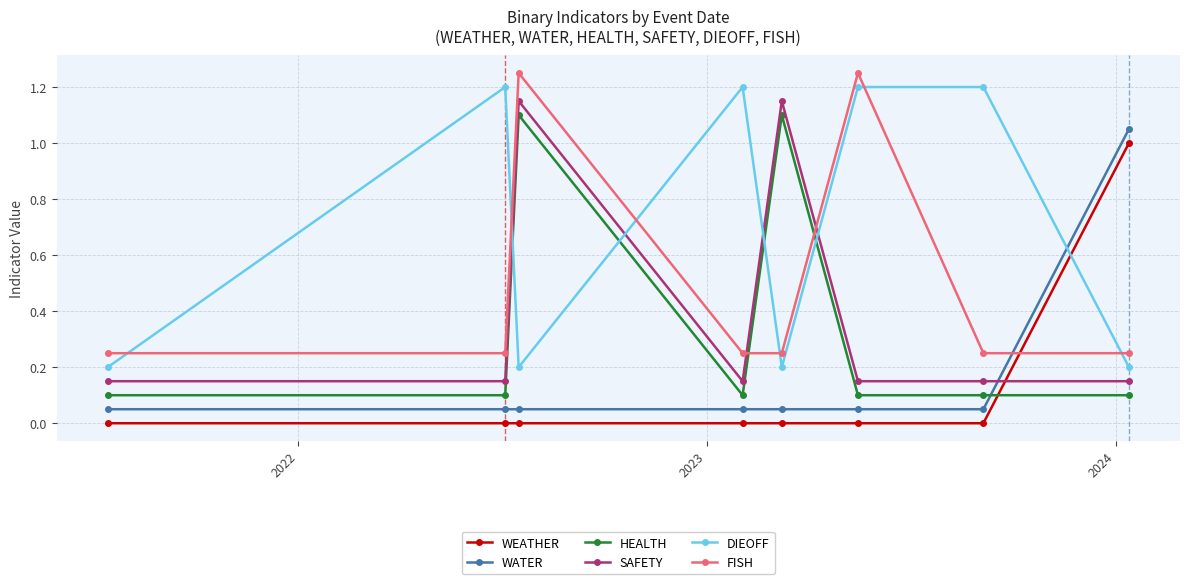

List the series in order of their peak value, lowest first.

WEATHER, WATER, HEALTH, SAFETY, DIEOFF, FISH